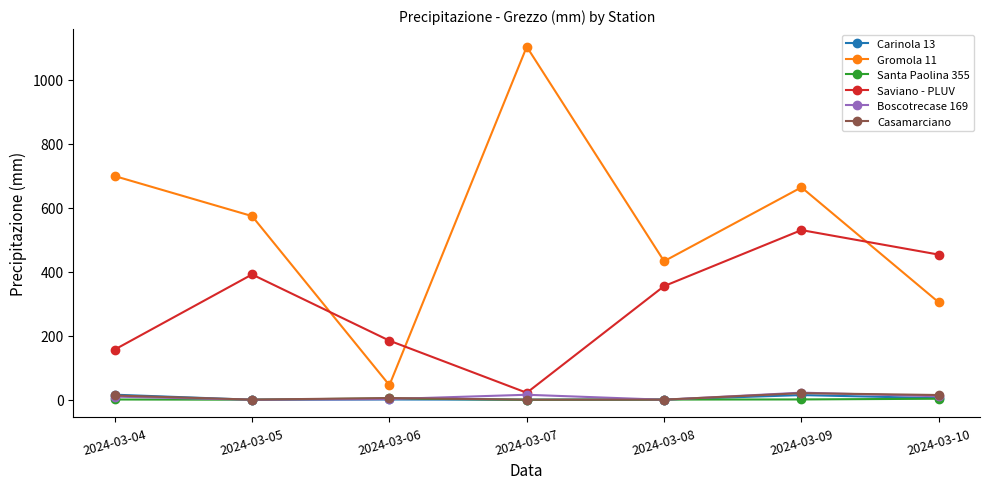

What is the maximum value shown in the chart?

1102.8